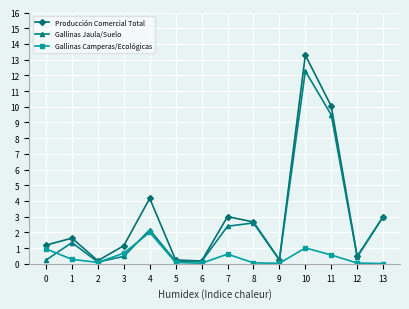

Is it true that Gallinas Camperas/Ecológicas equals 0.4 at 10?

False